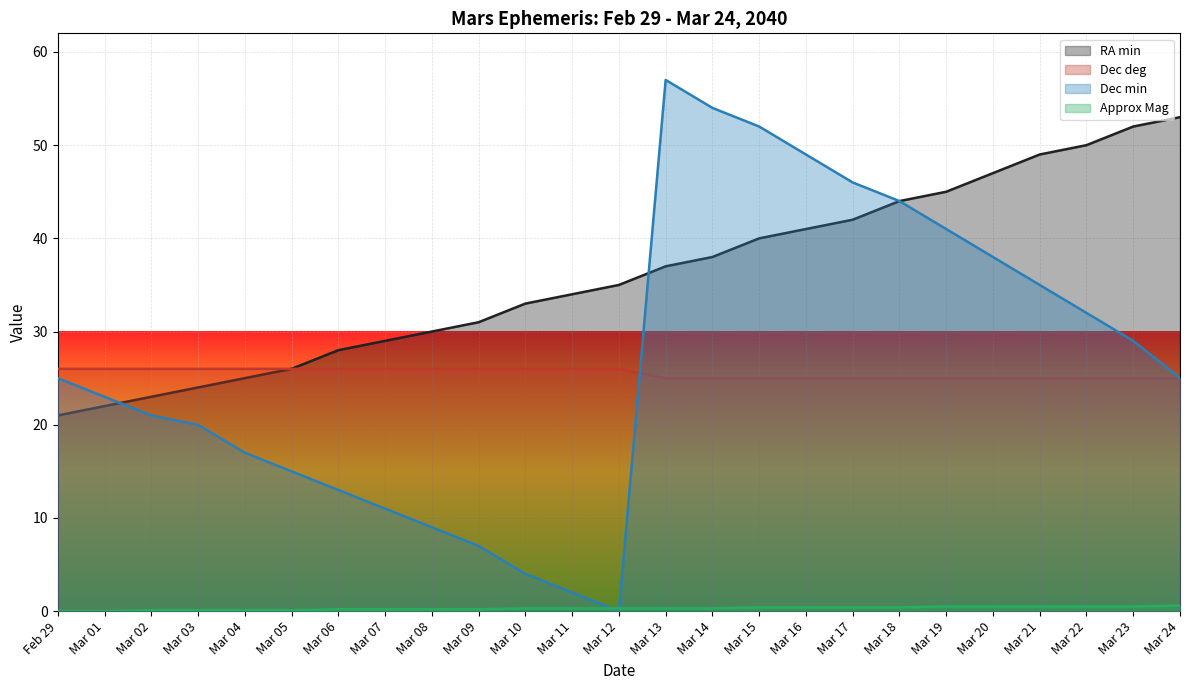

What is the maximum value for Dec min (line)?

57.0